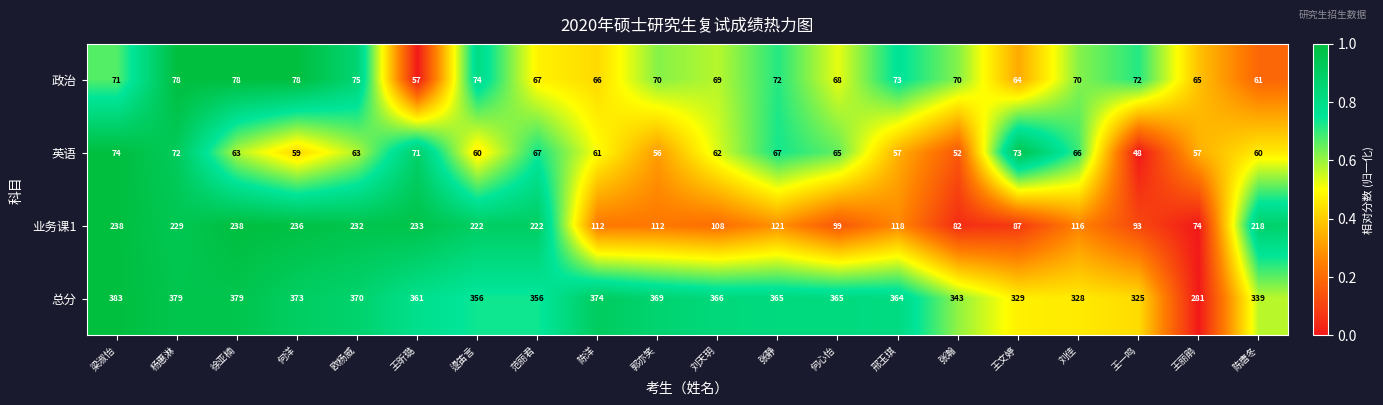

Which series has the largest total across all categories?

总分